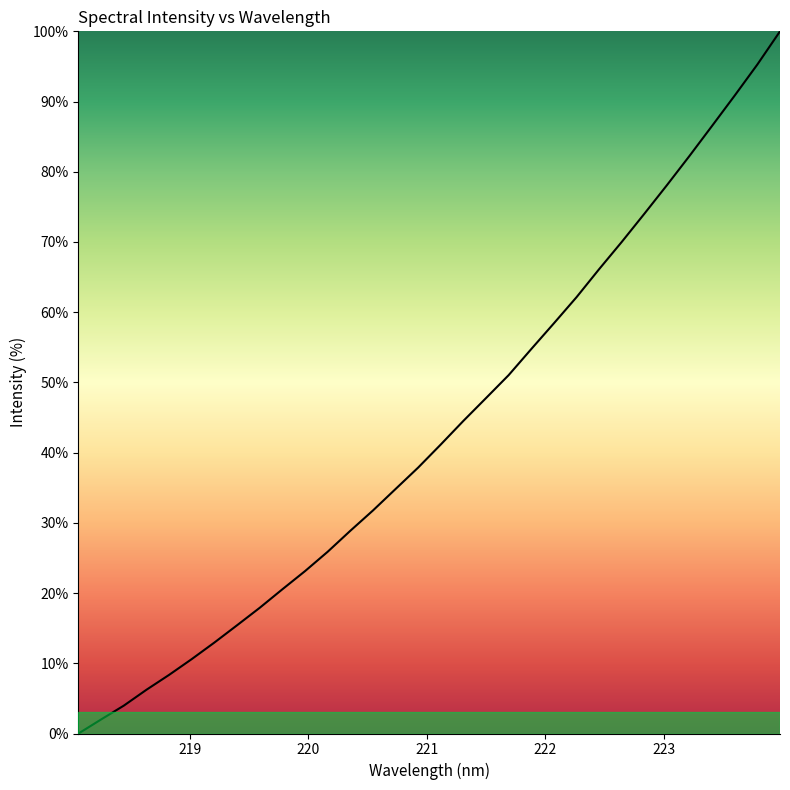

What is the greatest value displayed?

100.0